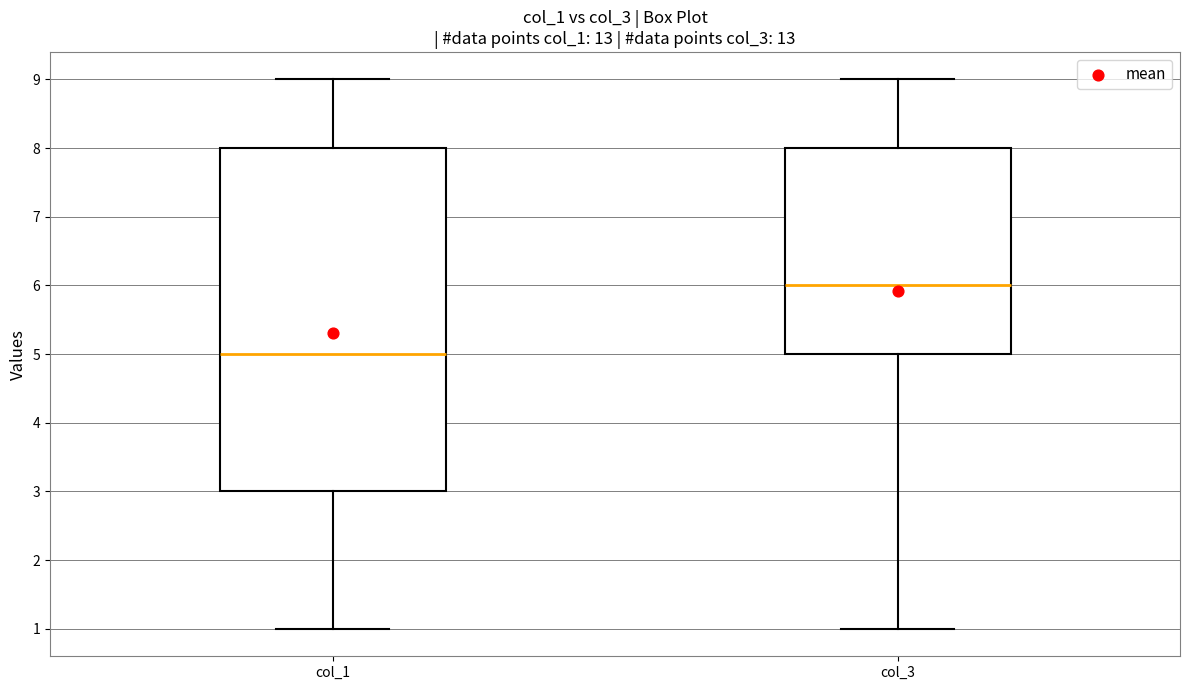

Reading left to right, read every box against the y-axis: the position of its median line, the range the box covers, and the ends of its whiskers. The values are not printed on the chart, so give them approximately, as read against the axis.

col_1: median 5, box 3 to 8, whiskers 1 to 9
col_3: median 6, box 5 to 8, whiskers 1 to 9